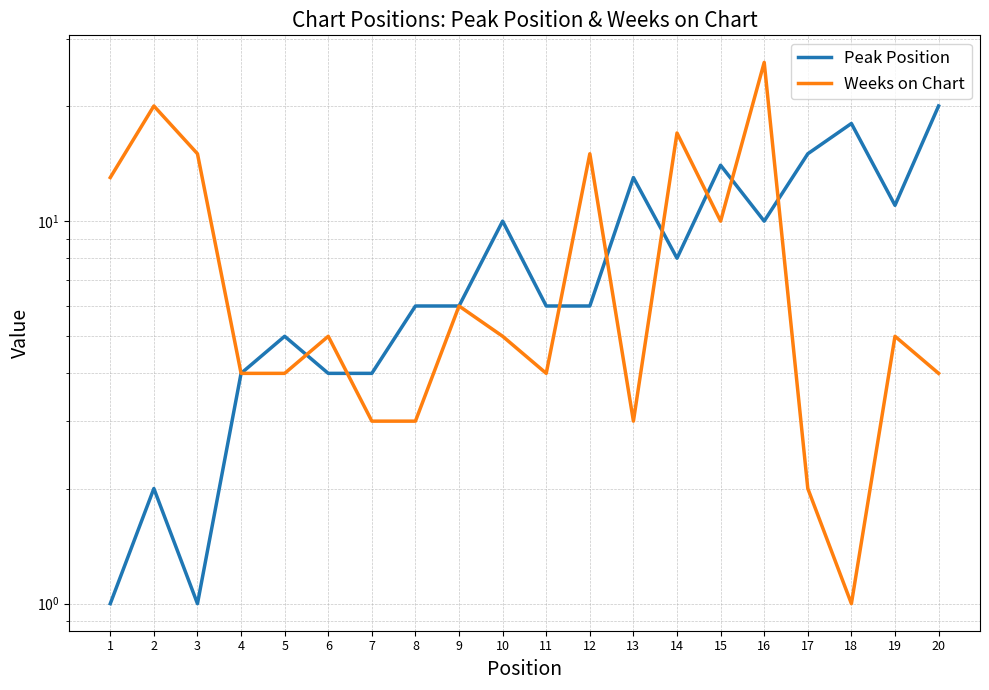

List the series in order of their peak value, lowest first.

Peak Position, Weeks on Chart